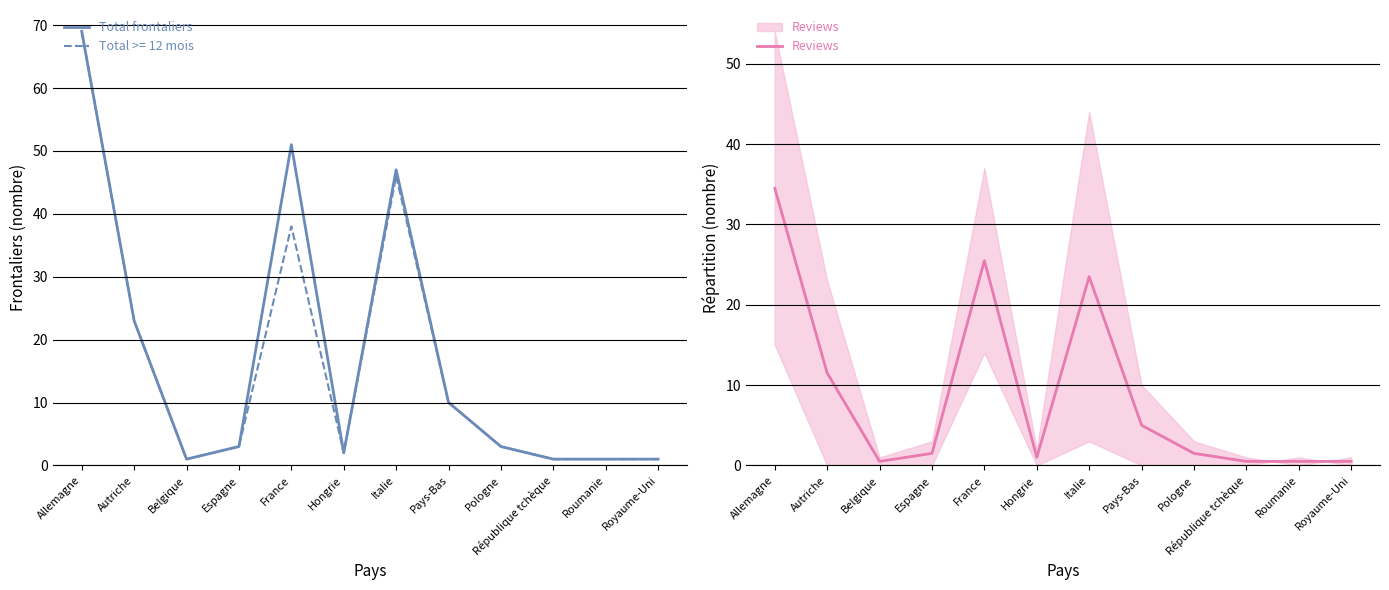

What are all the series names shown in the legend?

Total frontaliers, Reviews